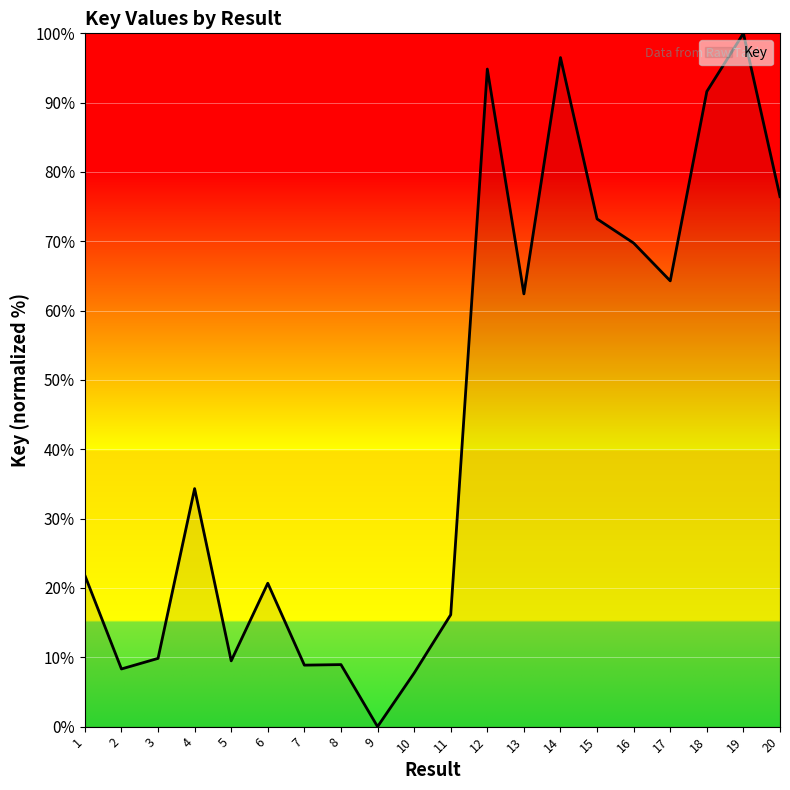

What is the change in value from 2 to 7?

+0.6